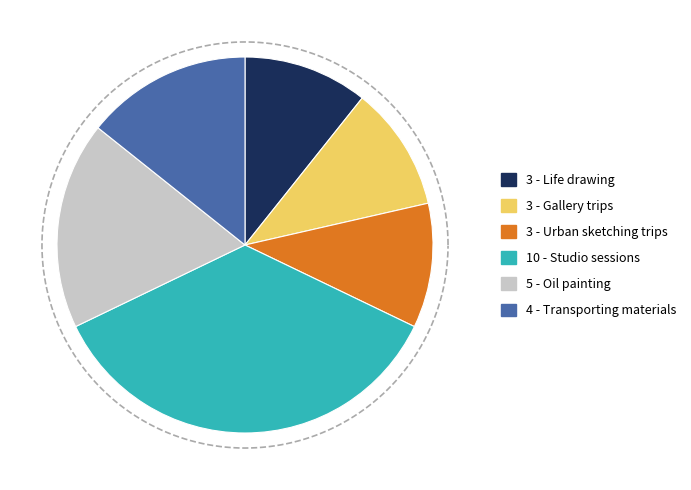

How many slices are in this pie chart?

6